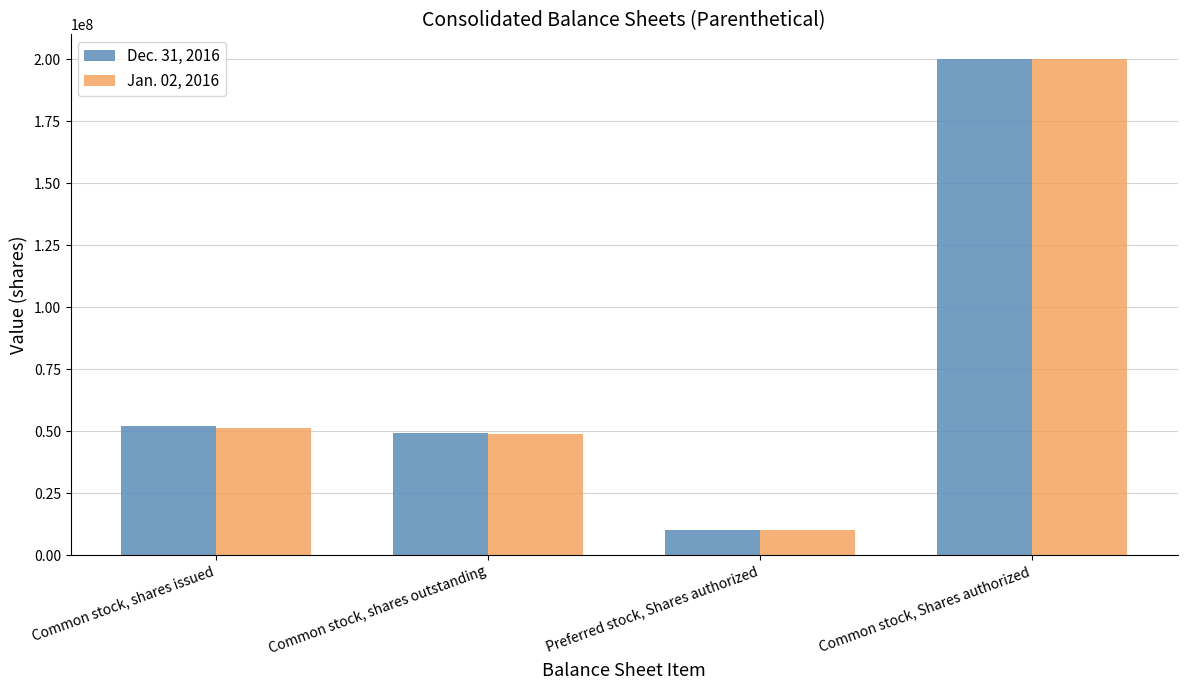

What are all the series names shown in the legend?

Dec. 31, 2016, Jan. 02, 2016